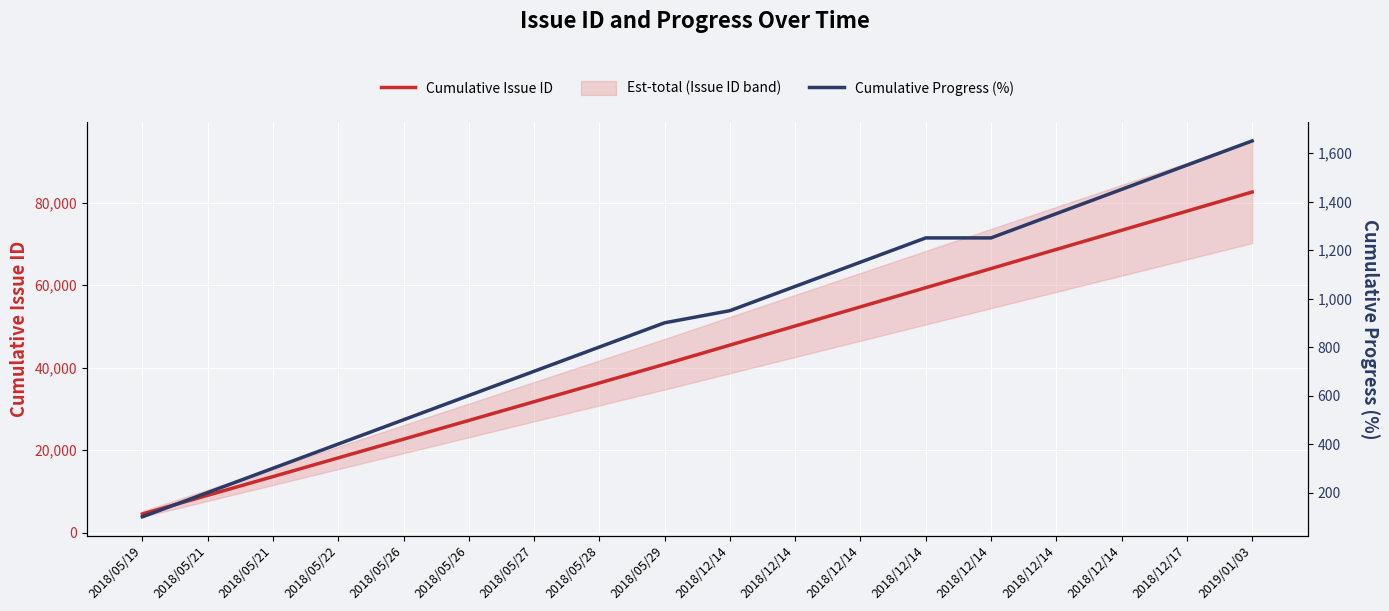

What is the difference between the Cumulative Progress (%) values at 2018/12/14 and 2018/12/17?

100